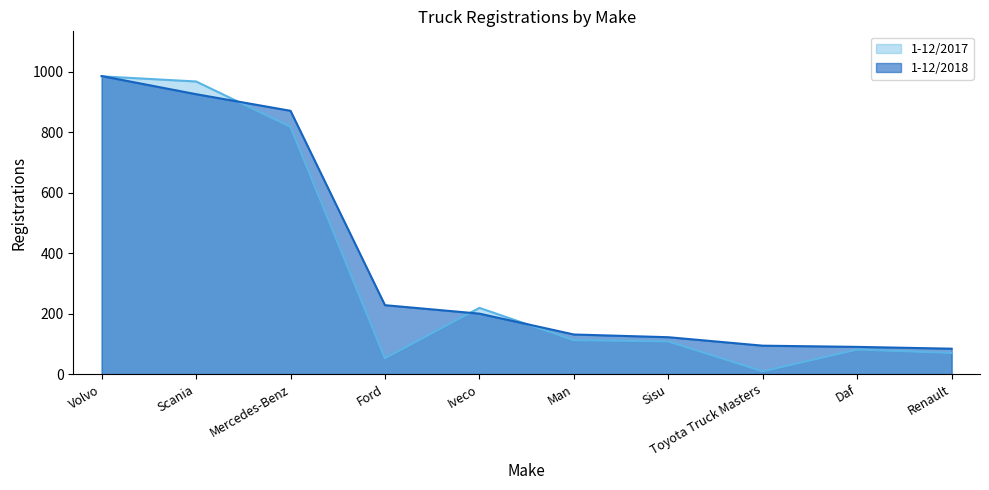

At which label does 1-12/2018 reach its minimum?

Renault